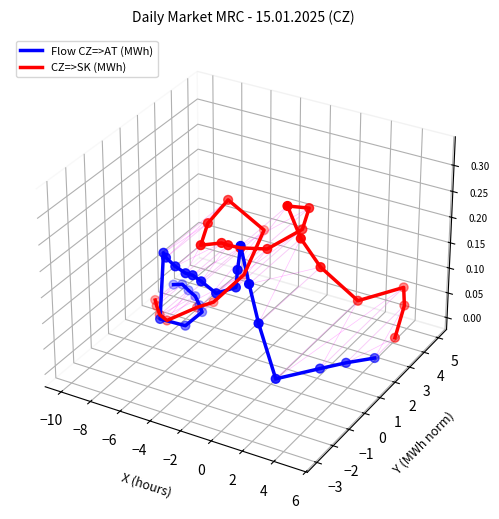

Which series has the largest Y range (max minus min)?

CZ=>SK (MWh)